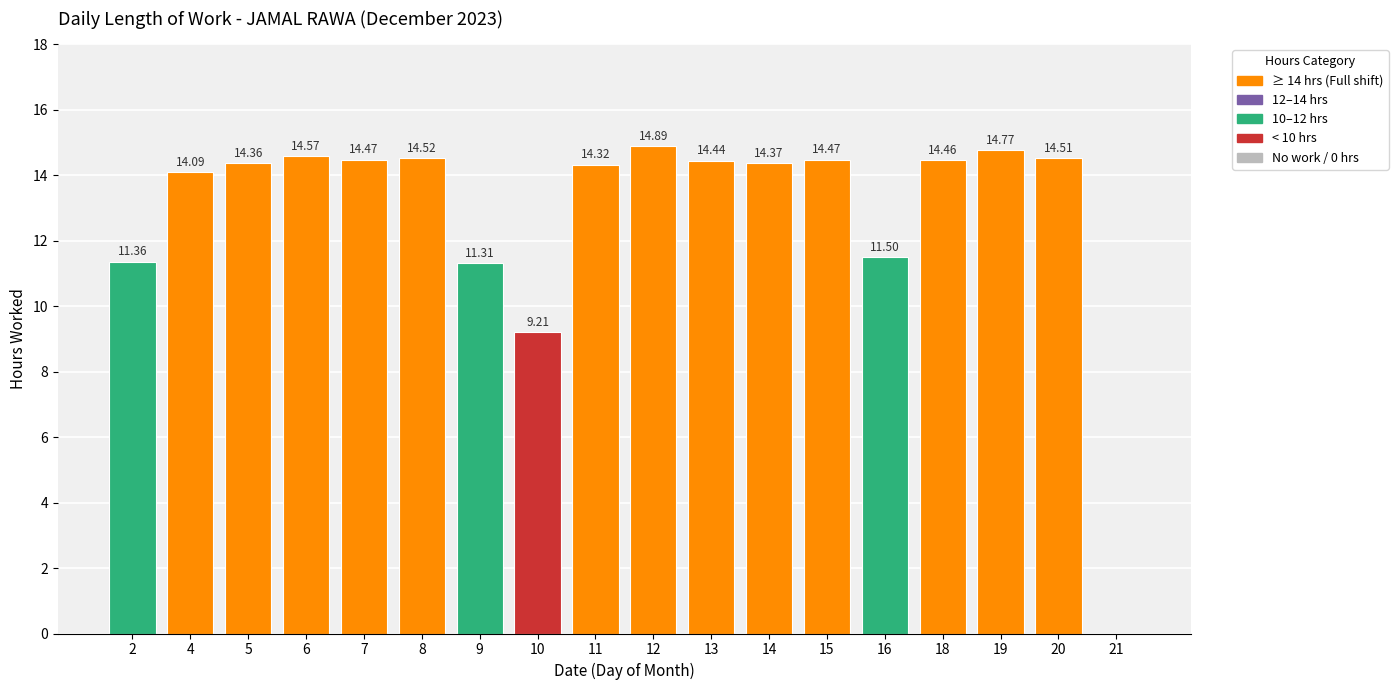

Reading left to right, extract all data points from this chart.

2=11.4	4=14.1	5=14.4	6=14.6	7=14.5	8=14.5	9=11.3	10=9.2	11=14.3	12=14.9	13=14.4	14=14.4	15=14.5	16=11.5	18=14.5	19=14.8	20=14.5	21=0.0